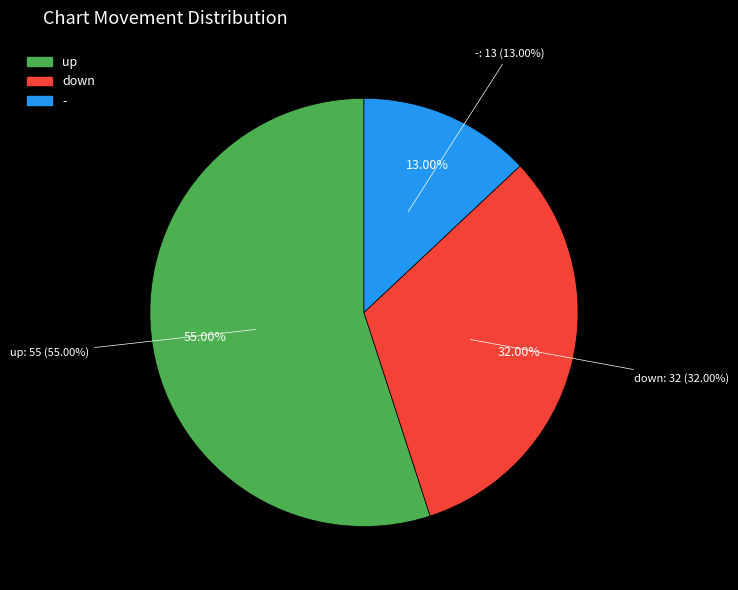

What is the change in value from up to -?

-42